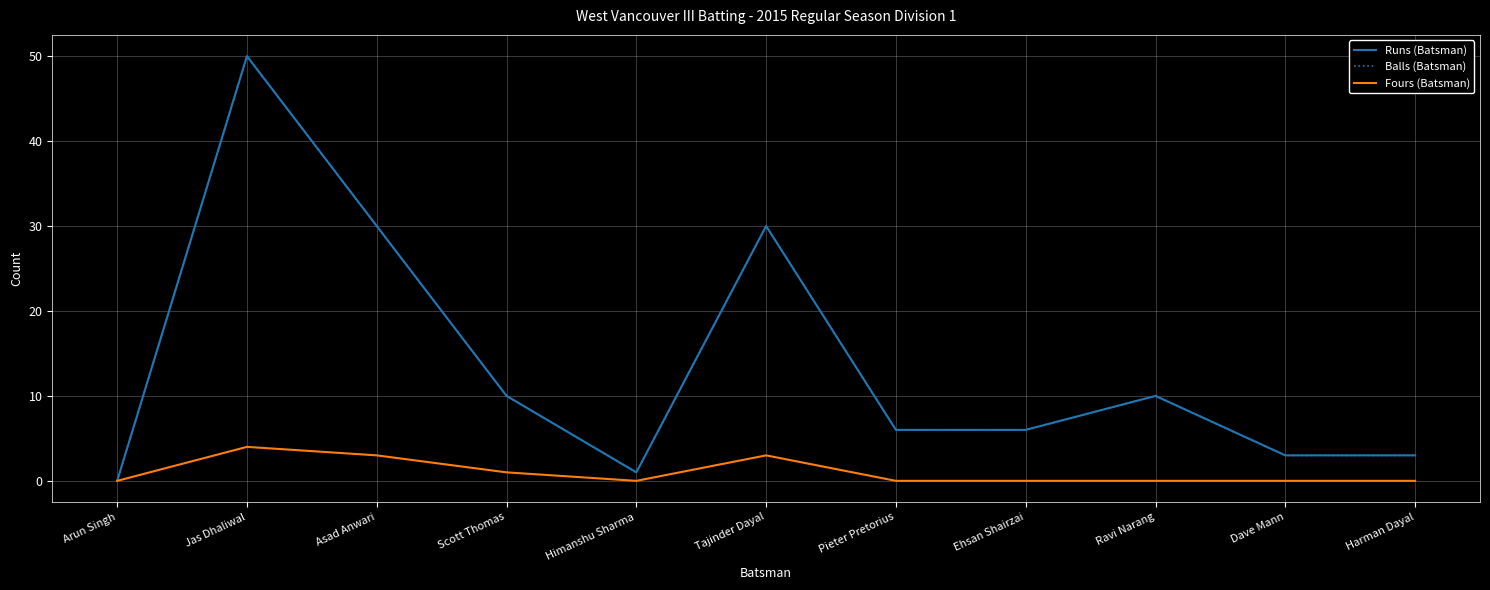

What is the difference between the maximum and minimum values in the Balls (Batsman) series?

50